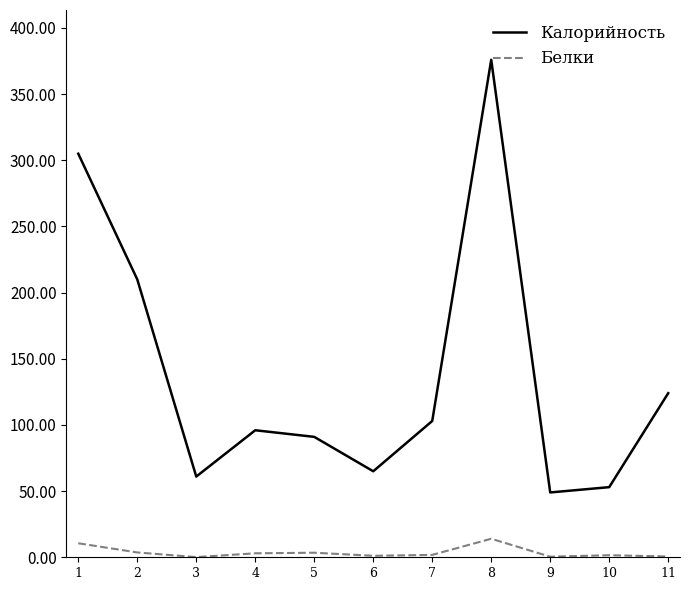

What is the maximum value shown in the chart?

376.0